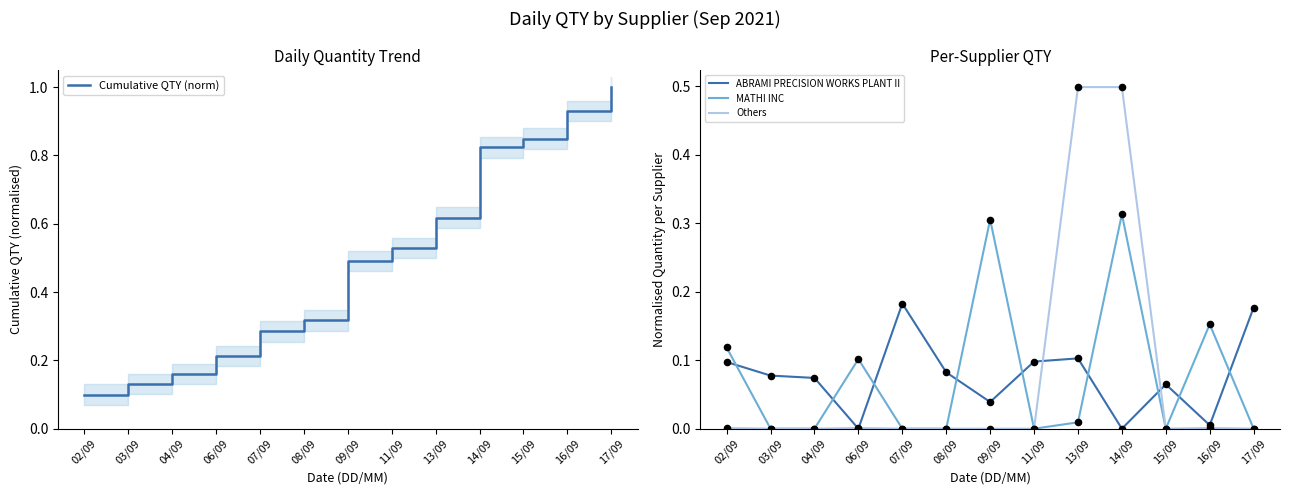

What is the total value across all series at 13/09?

1.2